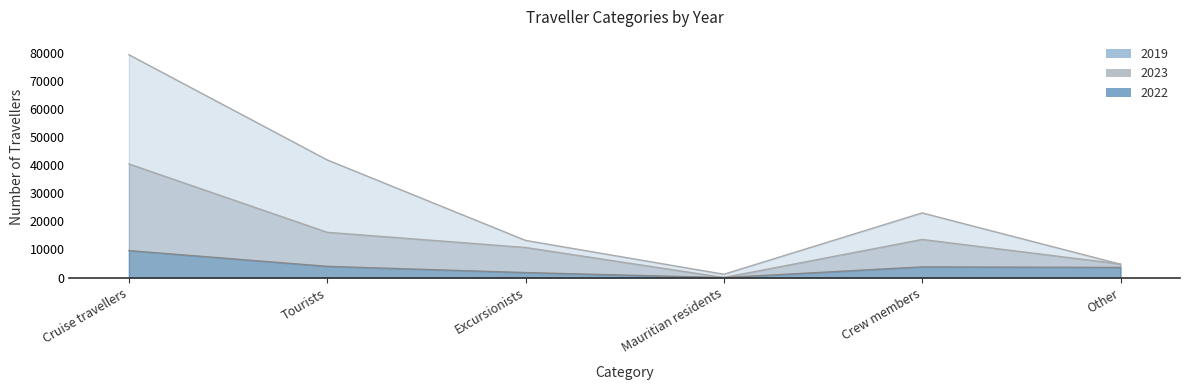

True or false: 2023 has a value of 16099 at Tourists.

True